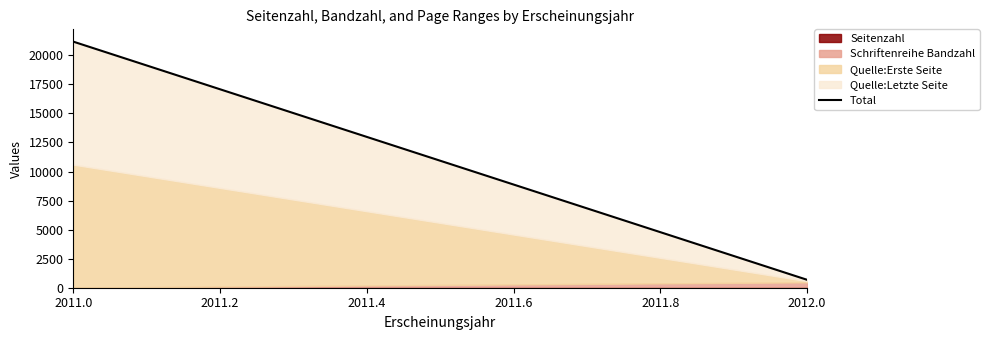

The value of Seitenzahl at 2011 is 4. True or false?

True